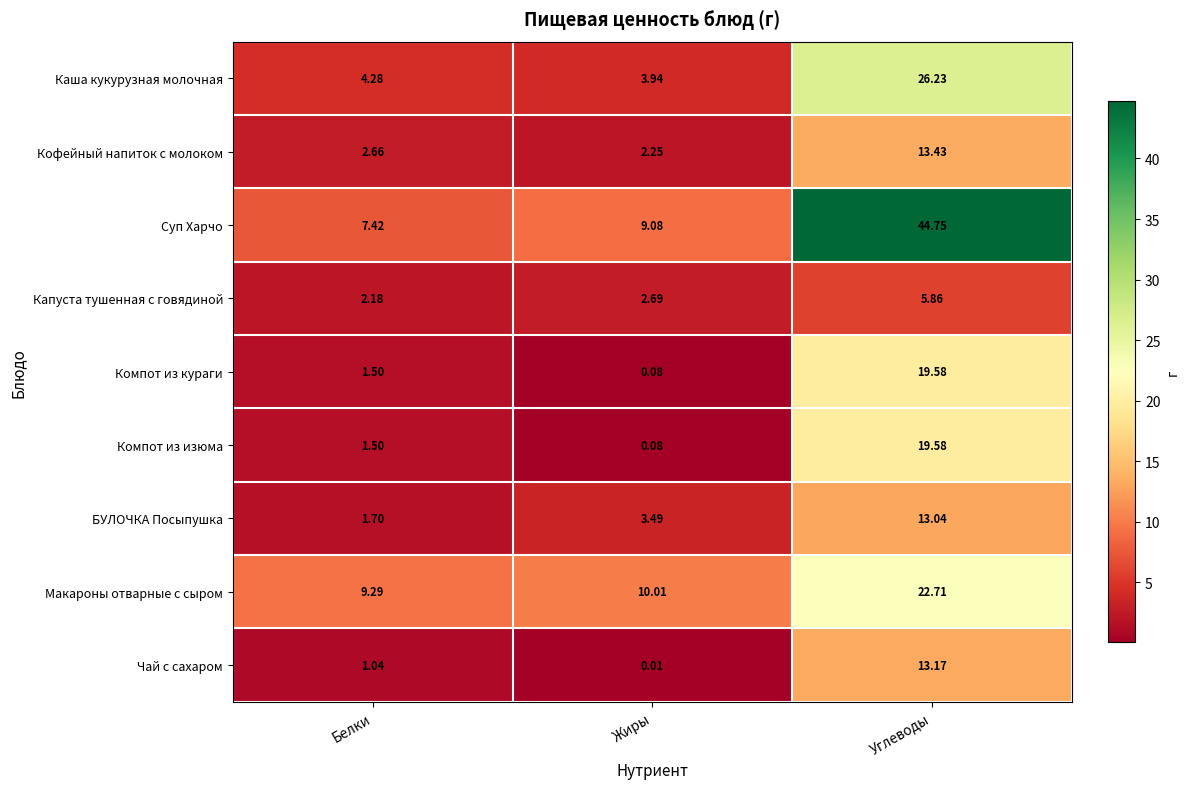

At which label does Компот из кураги reach its peak?

Углеводы